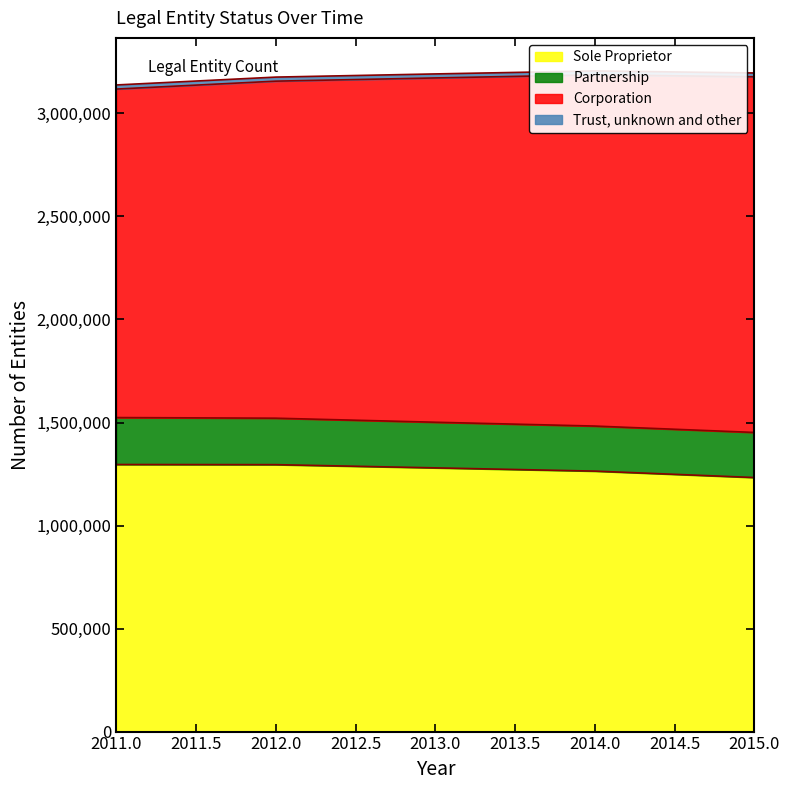

The value of Sole Proprietor at 2012.0 is 266563. True or false?

False